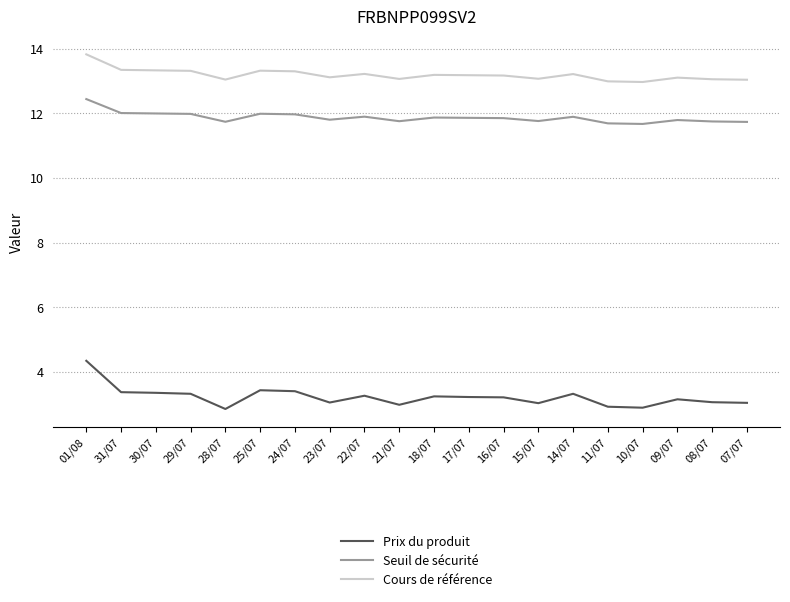

List the series in order of their peak value, lowest first.

Prix du produit, Seuil de sécurité, Cours de référence